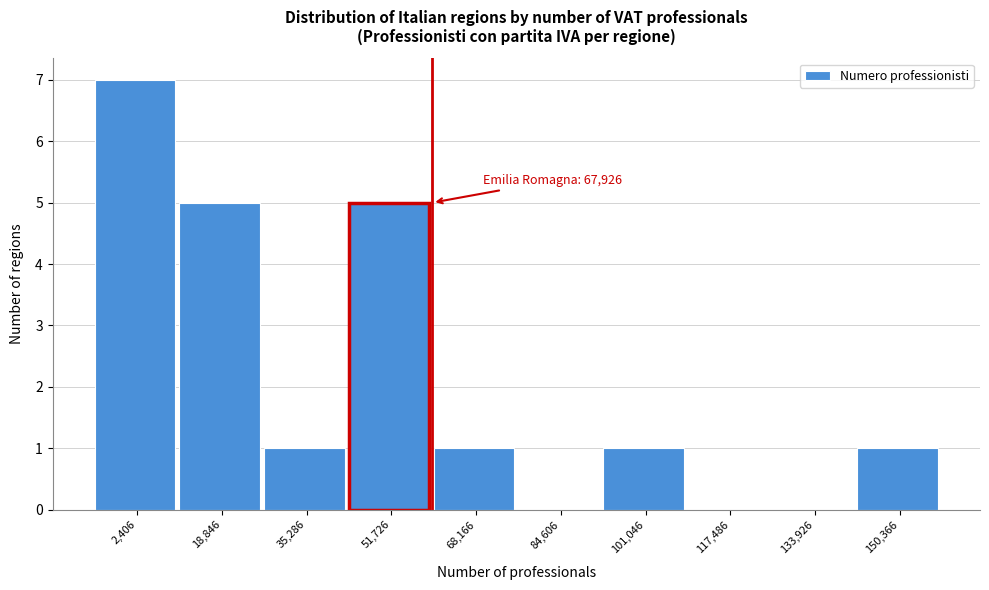

Reading left to right, extract all data points from this chart.

2,406=7	18,846=5	35,286=1	51,726=5	68,166=1	84,606=0	101,046=1	117,486=0	133,926=0	150,366=1